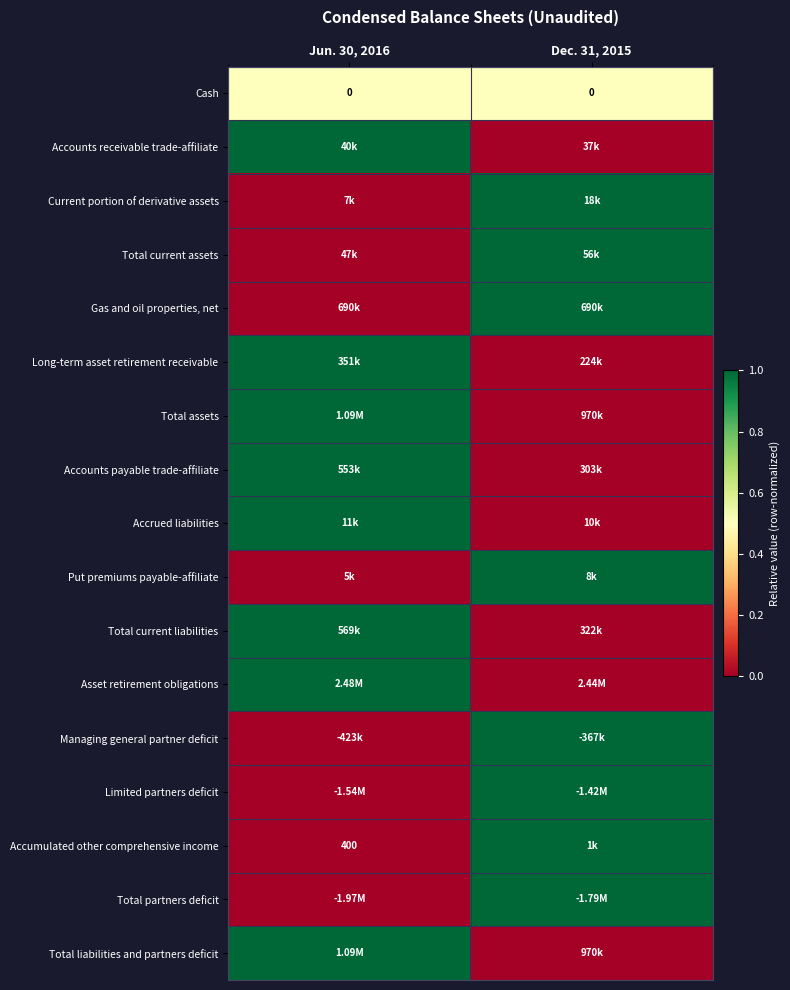

At which category is the sum across all series the highest?

Jun. 30, 2016